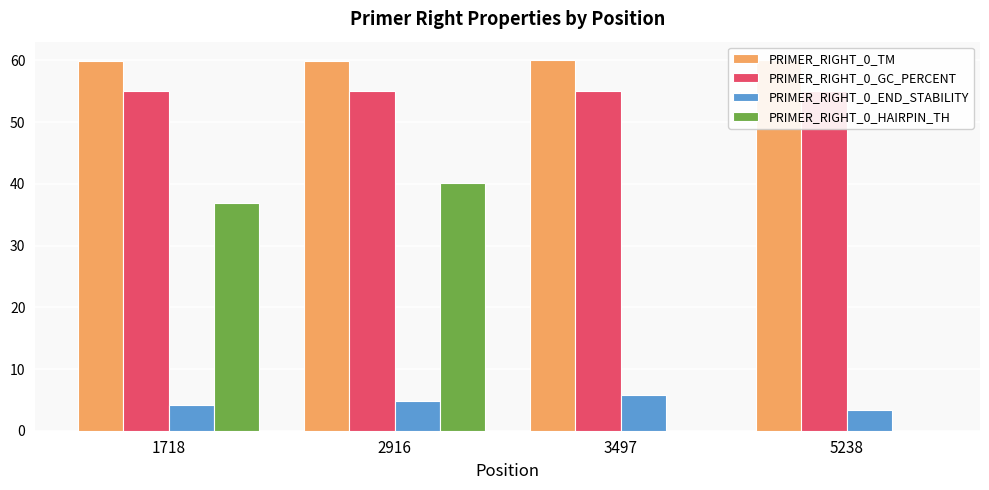

What is the spread (max minus min) of values at 2916?

55.2